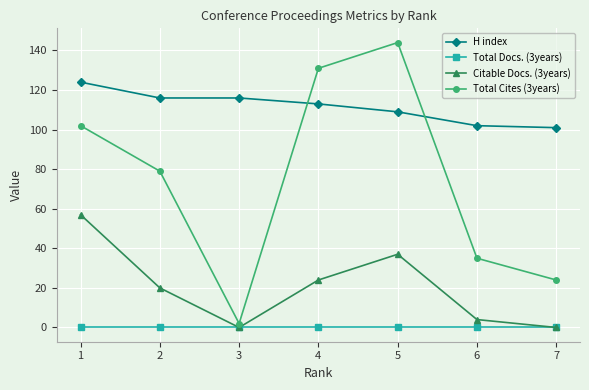

True or false: Citable Docs. (3years) and Total Cites (3years) intersect in this chart.

False